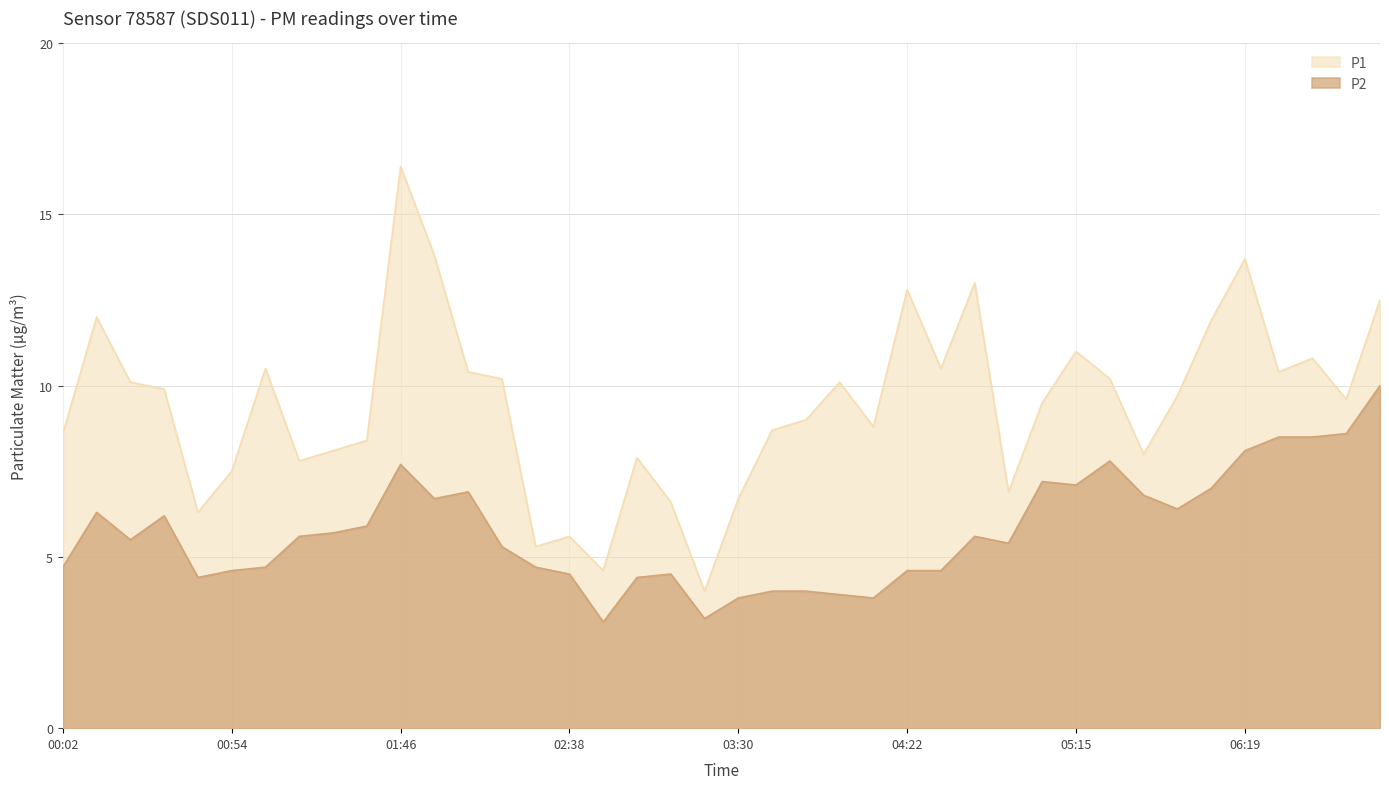

What is the total value across all series at 02:59?

12.3